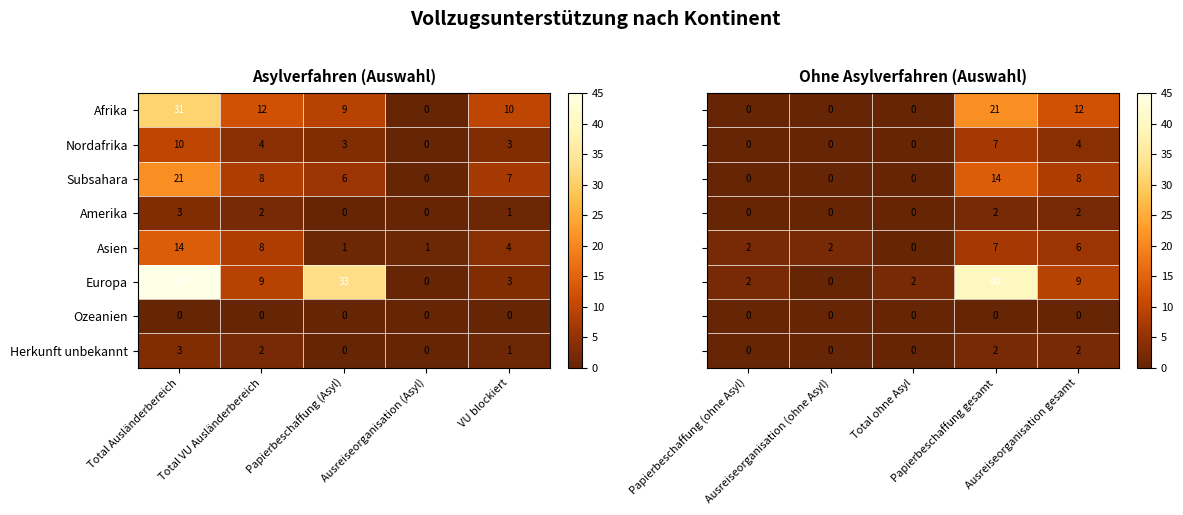

The value of Subsahara at Total Ausländerbereich is 21. True or false?

True